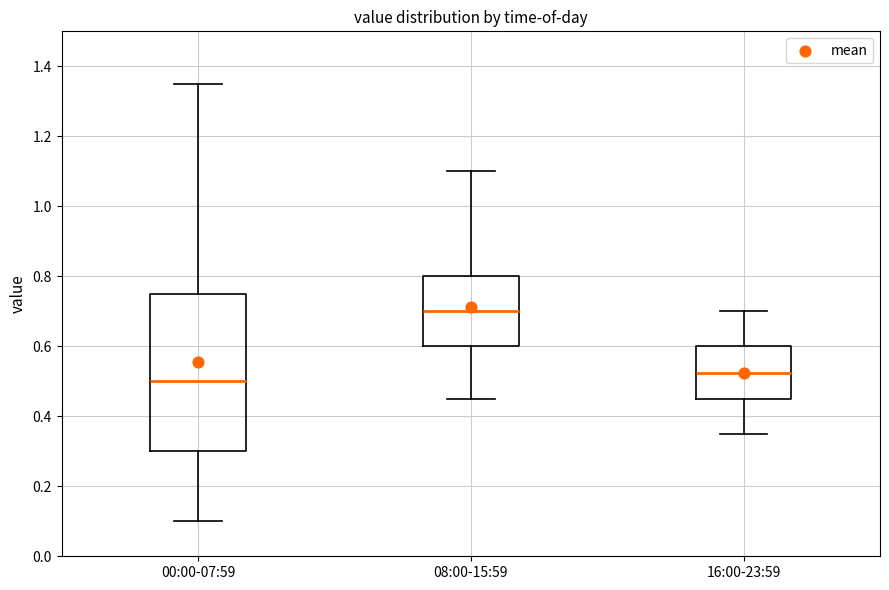

Comparing the boxes themselves (not the whiskers), which one is the tallest?

00:00-07:59